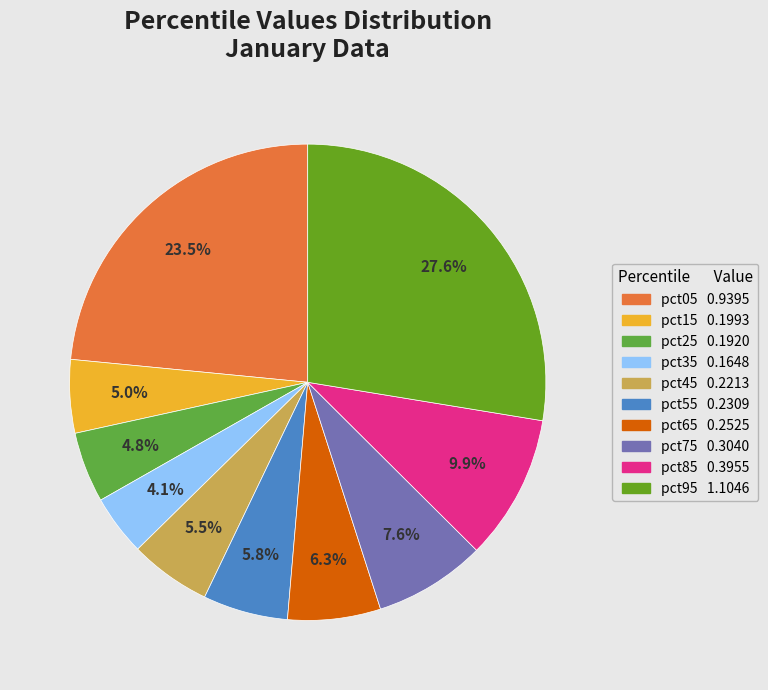

True or false: pct95 accounts for 28% of the total.

True